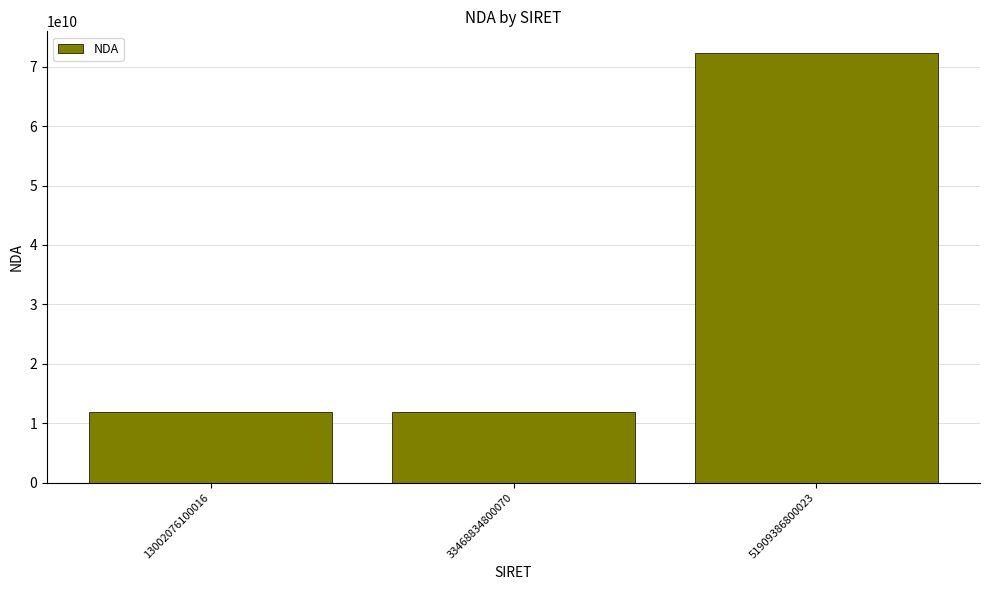

Approximately how many times larger is the value at 13002076100016 compared to 33468834800070?

1.0